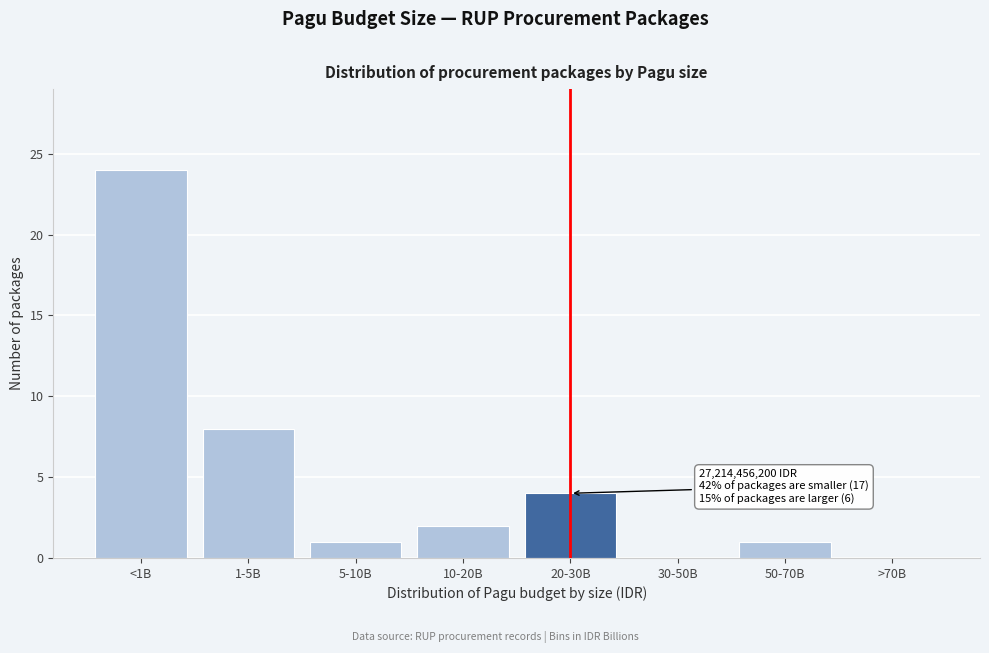

Reading left to right, what are all the values shown in this chart?

<1B=24	1-5B=8	5-10B=1	10-20B=2	20-30B=4	30-50B=0	50-70B=1	>70B=0